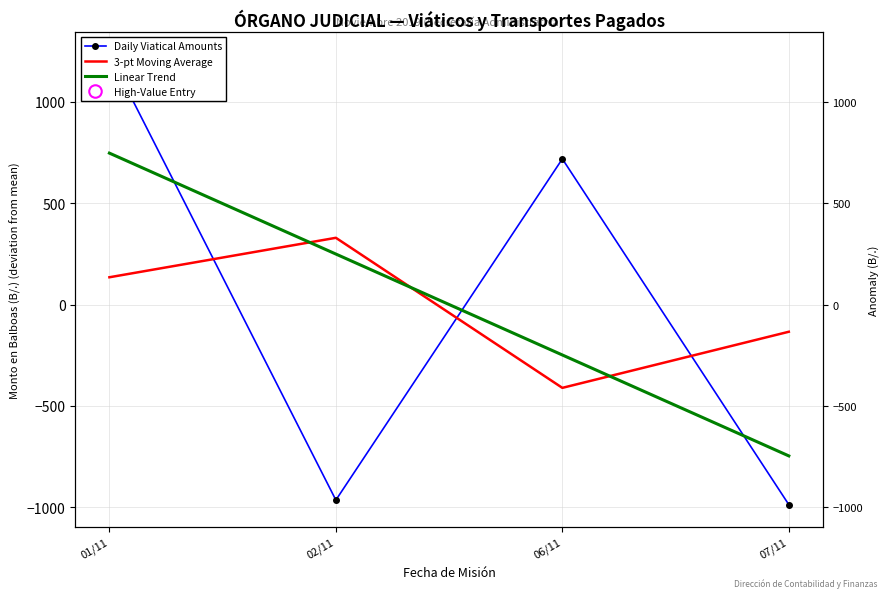

Which series has the largest total across all categories?

Daily Viatical Amounts